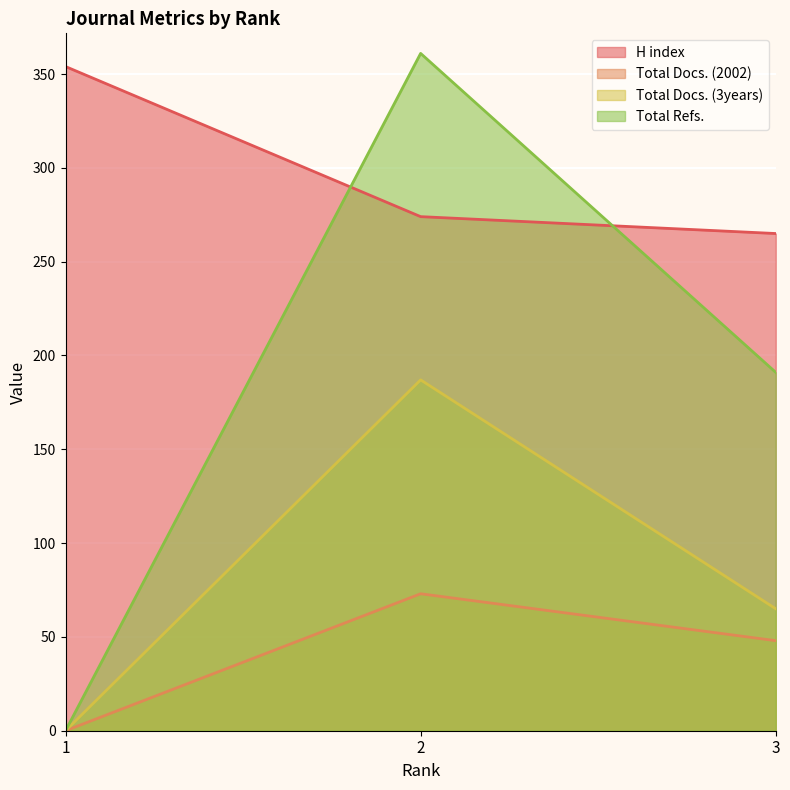

Rank the series by their average value, from lowest to highest.

Total Docs. (2002), Total Docs. (3years), Total Refs., H index